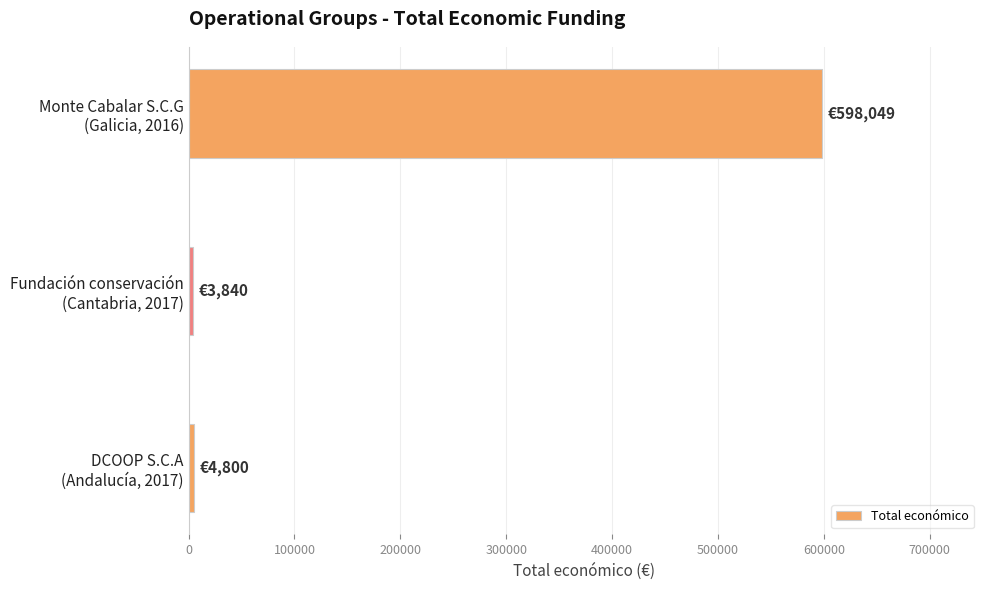

List the labels in order of value, smallest first.

Fundación conservación
(Cantabria, 2017), DCOOP S.C.A
(Andalucía, 2017), Monte Cabalar S.C.G
(Galicia, 2016)